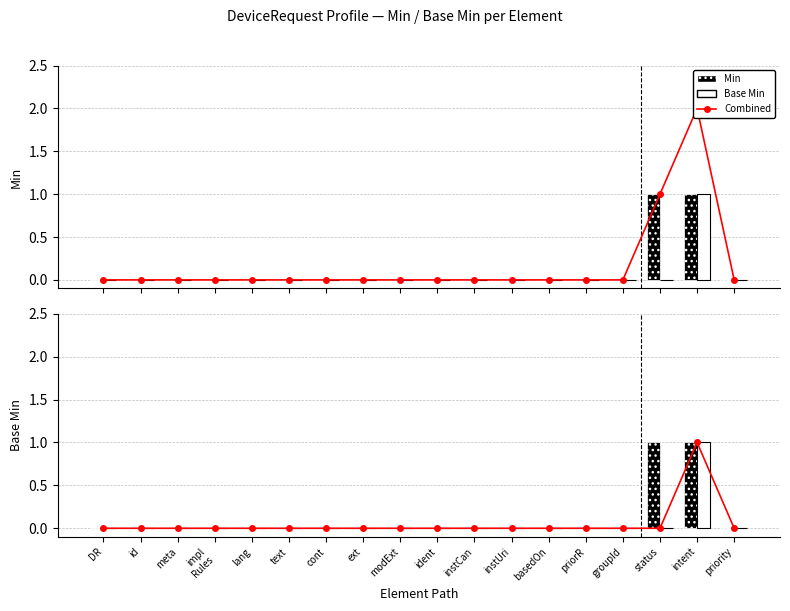

Reading left to right, what are all the values shown in this chart?

Combined: 0	0	0	0	0	0	0	0	0	0	0	0	0	0	0	1	2	0
Min: 0	0	0	0	0	0	0	0	0	0	0	0	0	0	0	1	1	0
Base Min: 0	0	0	0	0	0	0	0	0	0	0	0	0	0	0	0	1	0
Base Min line: 0	0	0	0	0	0	0	0	0	0	0	0	0	0	0	0	1	0